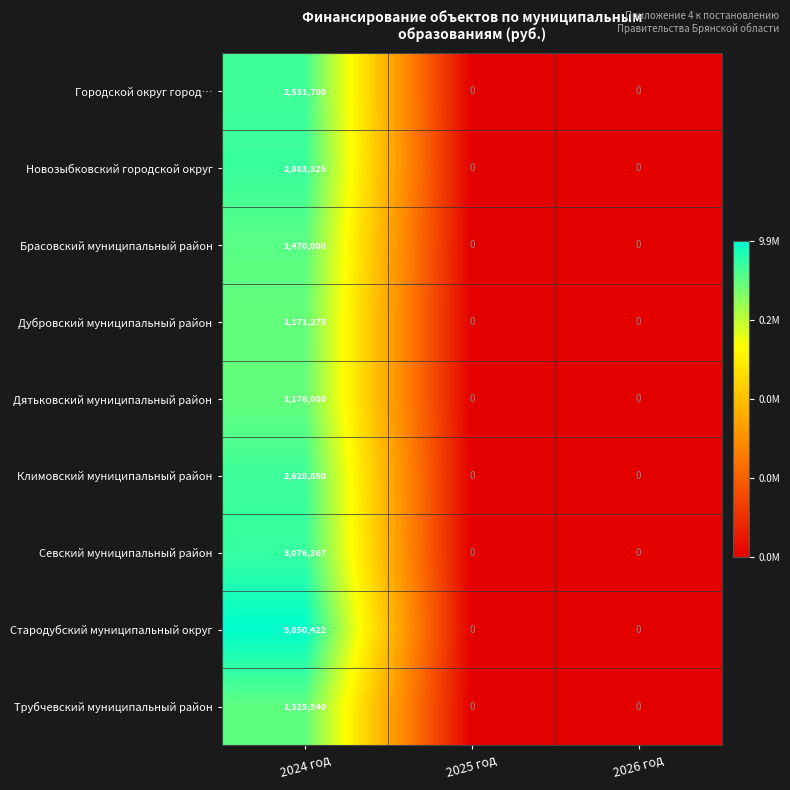

The value of Дубровский муниципальный район at 2024 год is 1171275. True or false?

True